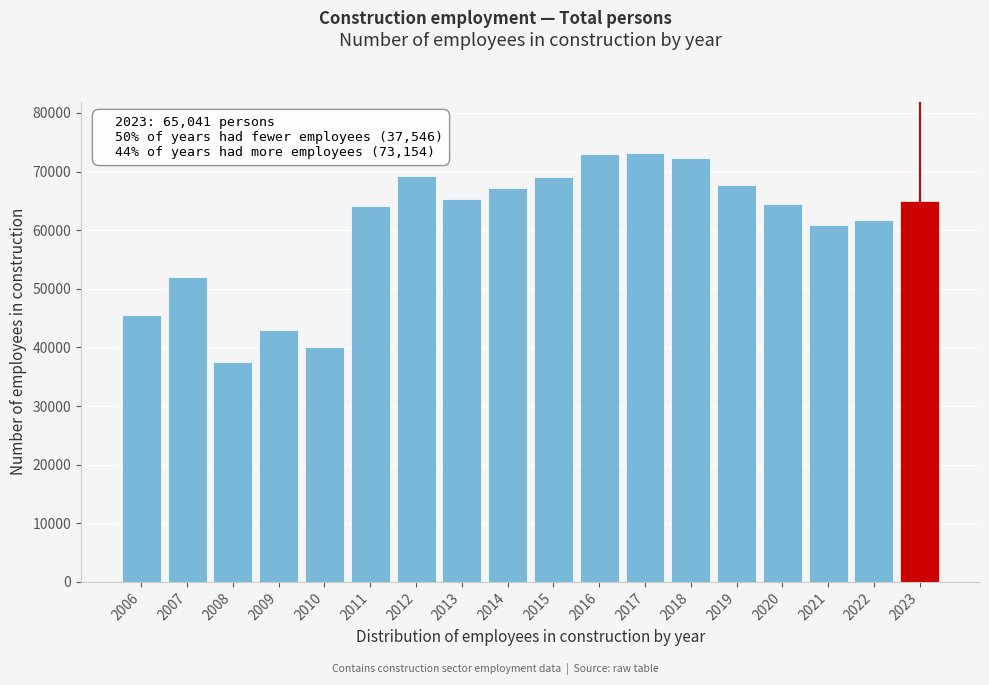

The chart shows a value of 60619 at 2010. True or false?

False